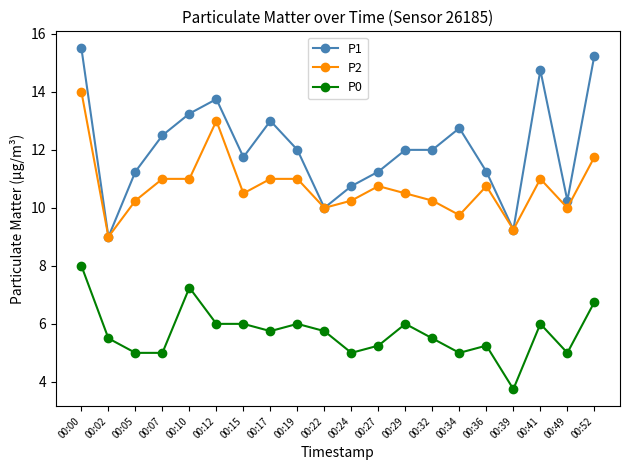

Rank the series by their maximum value, from lowest to highest.

P0, P2, P1